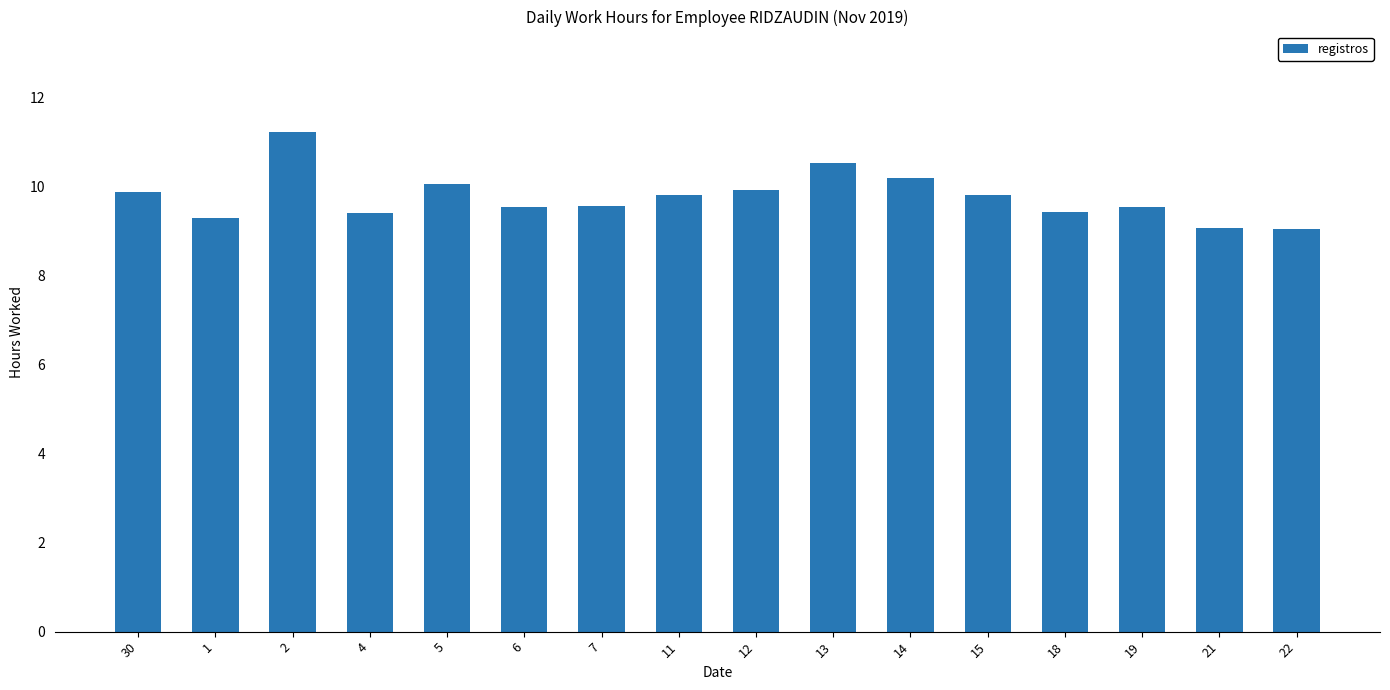

Does the chart contain any negative values?

No